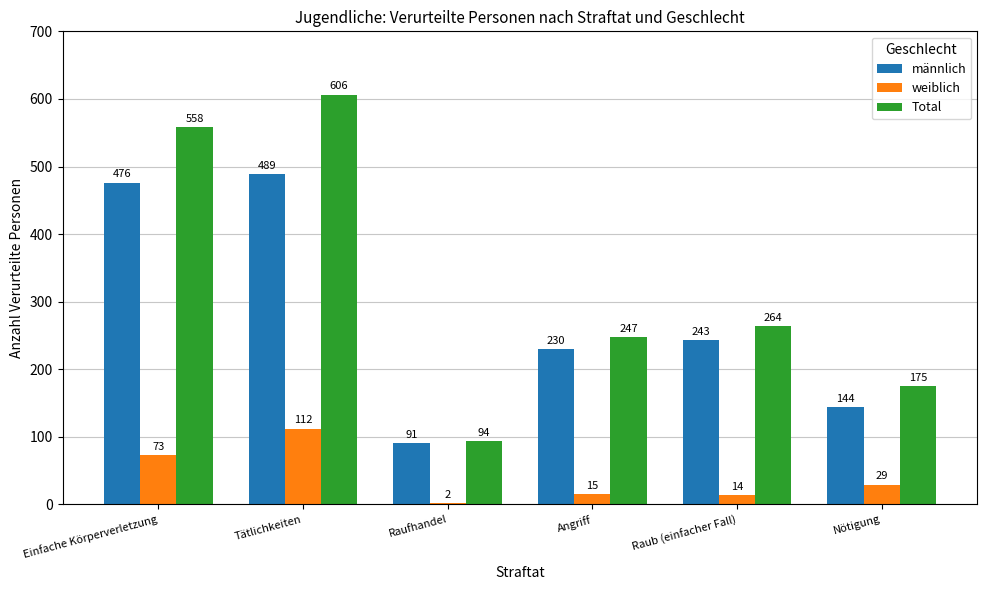

Between Tätlichkeiten and Nötigung, which series saw the biggest shift?

Total